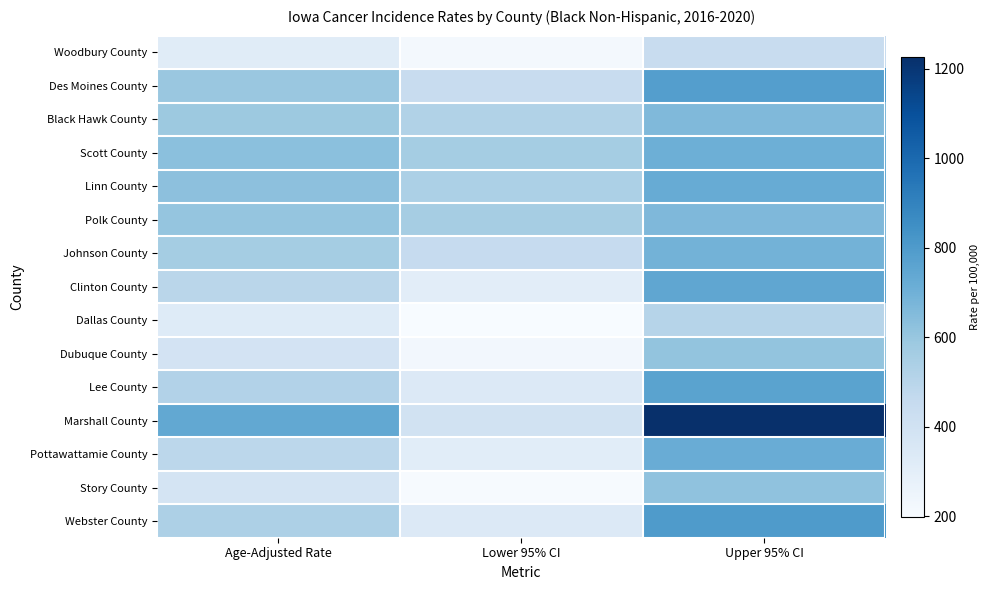

List the series in order of their peak value, lowest first.

Woodbury County, Dallas County, Dubuque County, Story County, Black Hawk County, Polk County, Johnson County, Scott County, Pottawattamie County, Linn County, Clinton County, Lee County, Des Moines County, Webster County, Marshall County